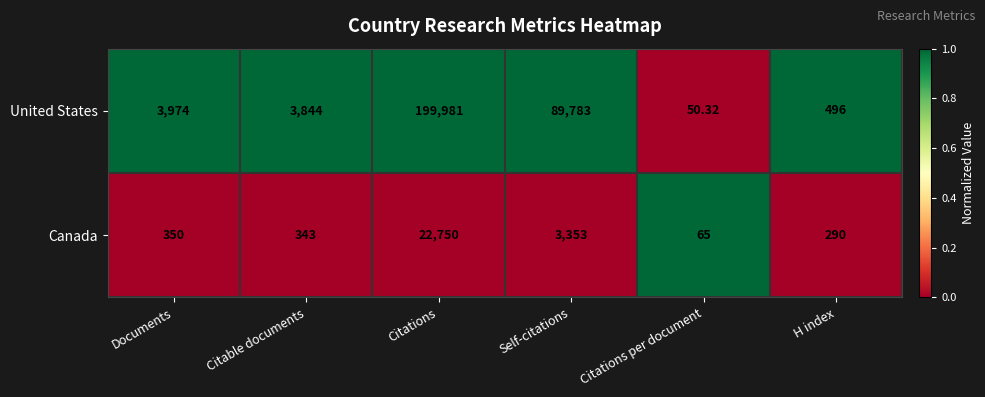

Which series has the widest spread of values?

United States